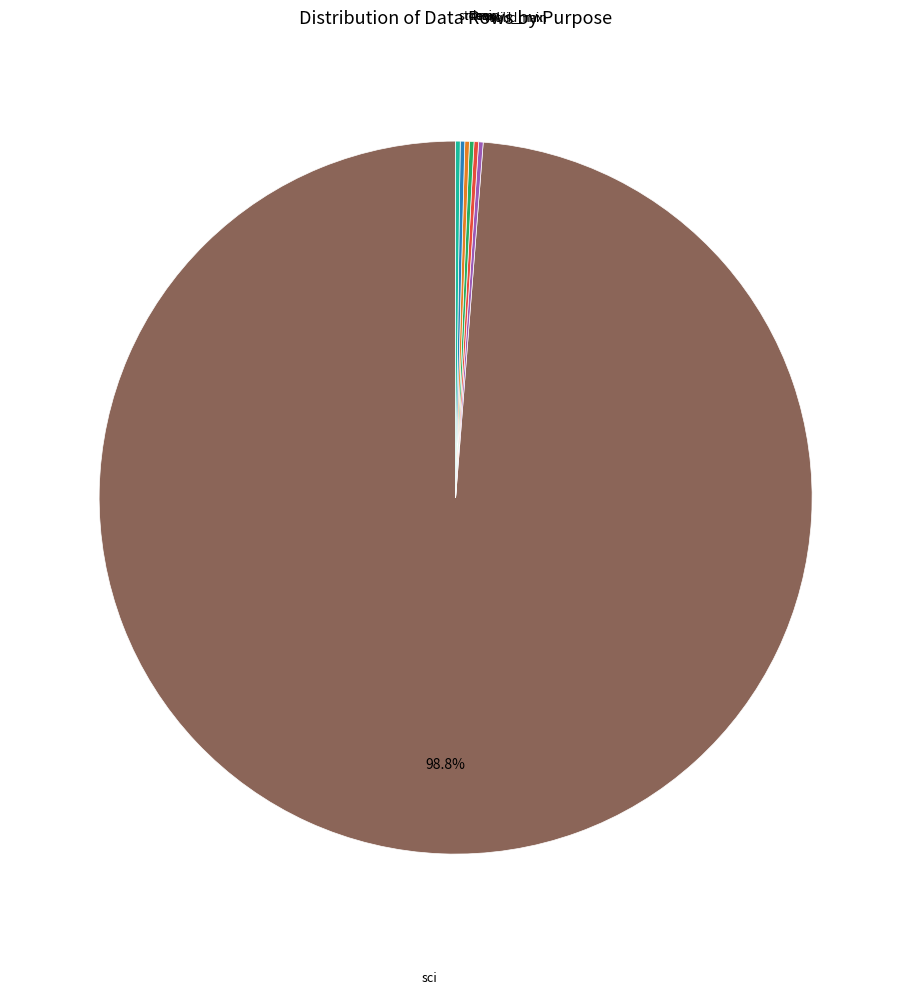

Does any single category account for the majority?

Yes